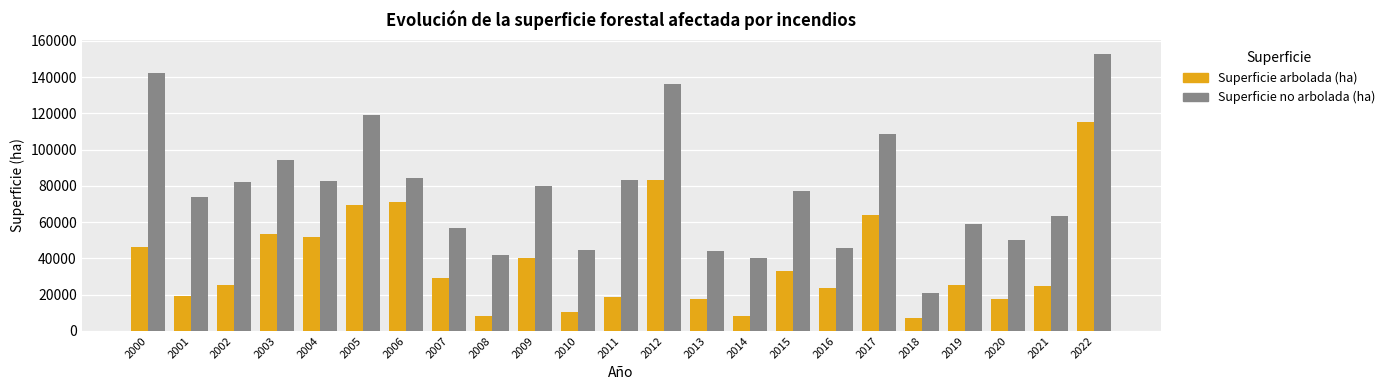

What is the sum of the Superficie no arbolada (ha) values at 2021 and 2016?

109229.4